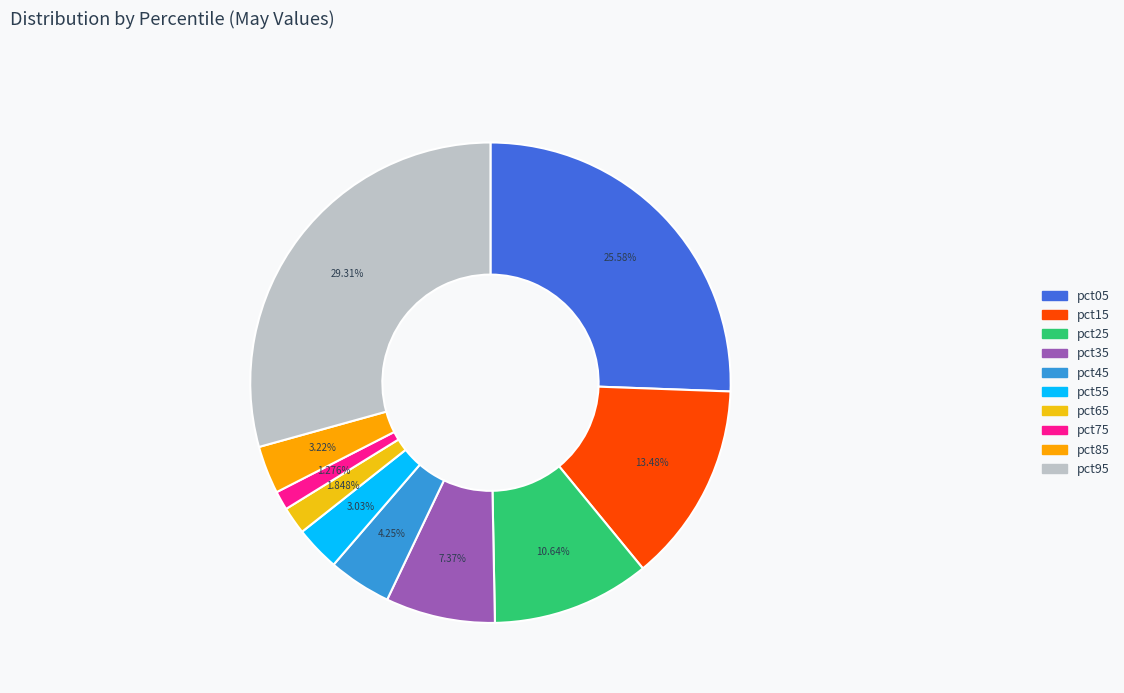

What percentage is the pct25 slice, to the nearest percent?

11%